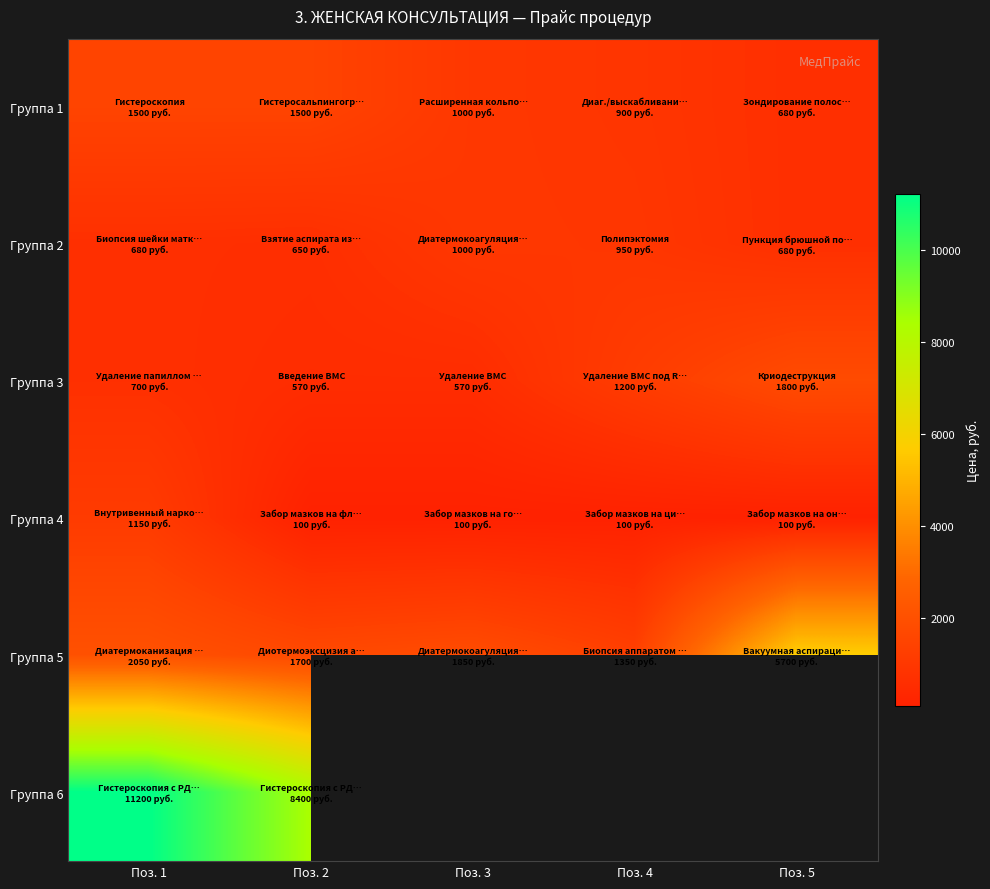

Between Поз. 5 and Поз. 4, which is larger?

Поз. 4